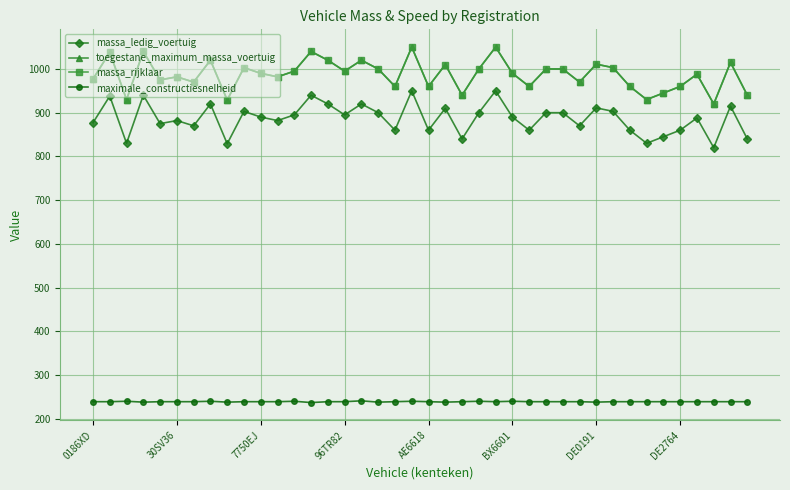

What is the maximum value for massa_ledig_voertuig?

950